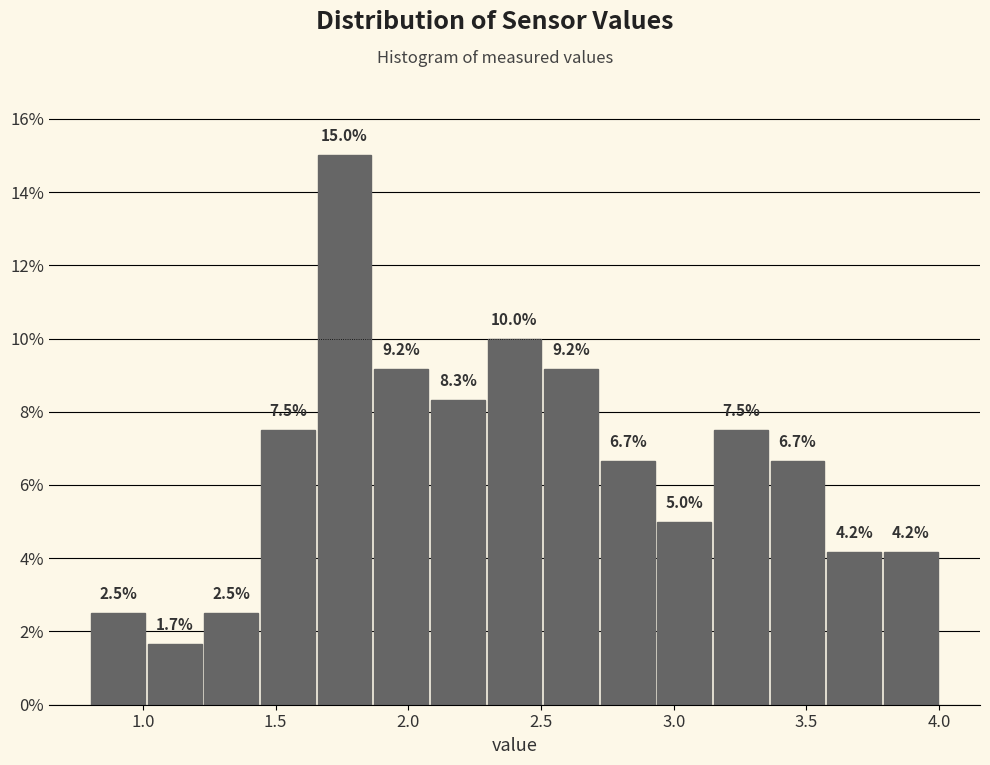

How tall is the bar that spans 2.50 to 2.70 on the x-axis? The bar edges are not printed on the chart, so give them approximately, as read against the axis.

9.2